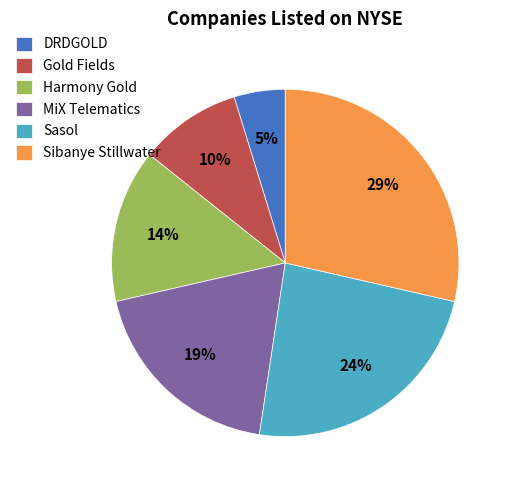

To the nearest percent, what percentage of the pie is Sasol?

24%